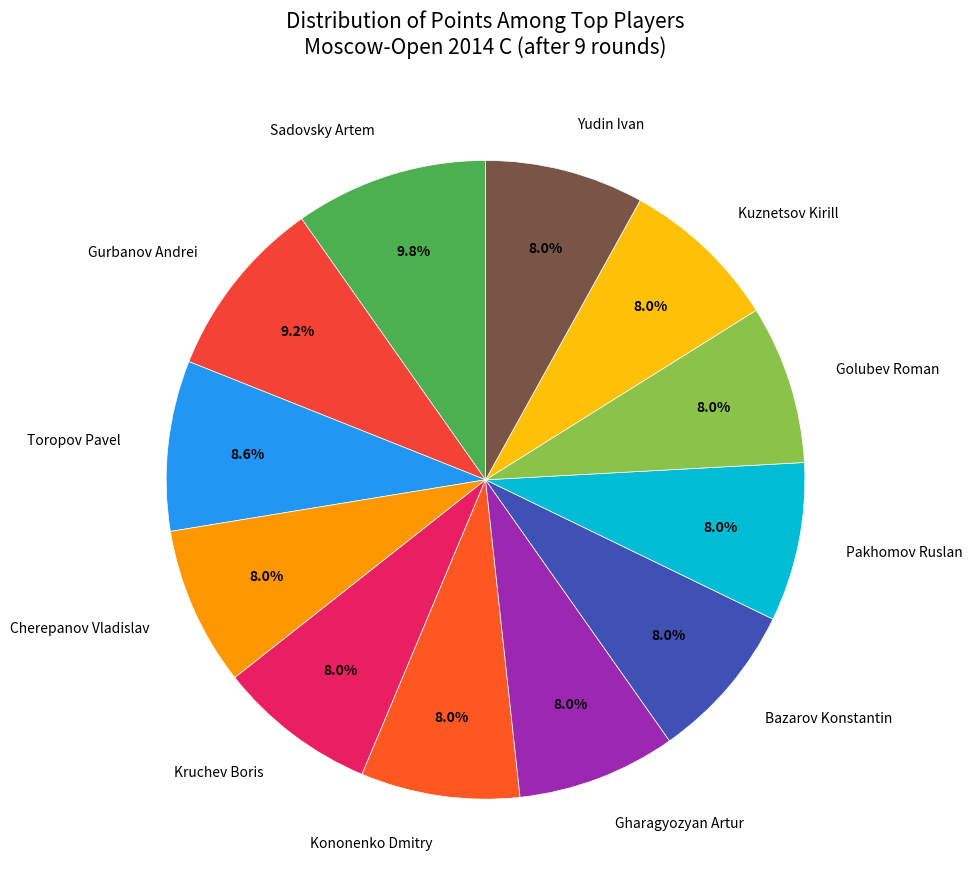

Does Cherepanov Vladislav account for over 50% of the chart?

No